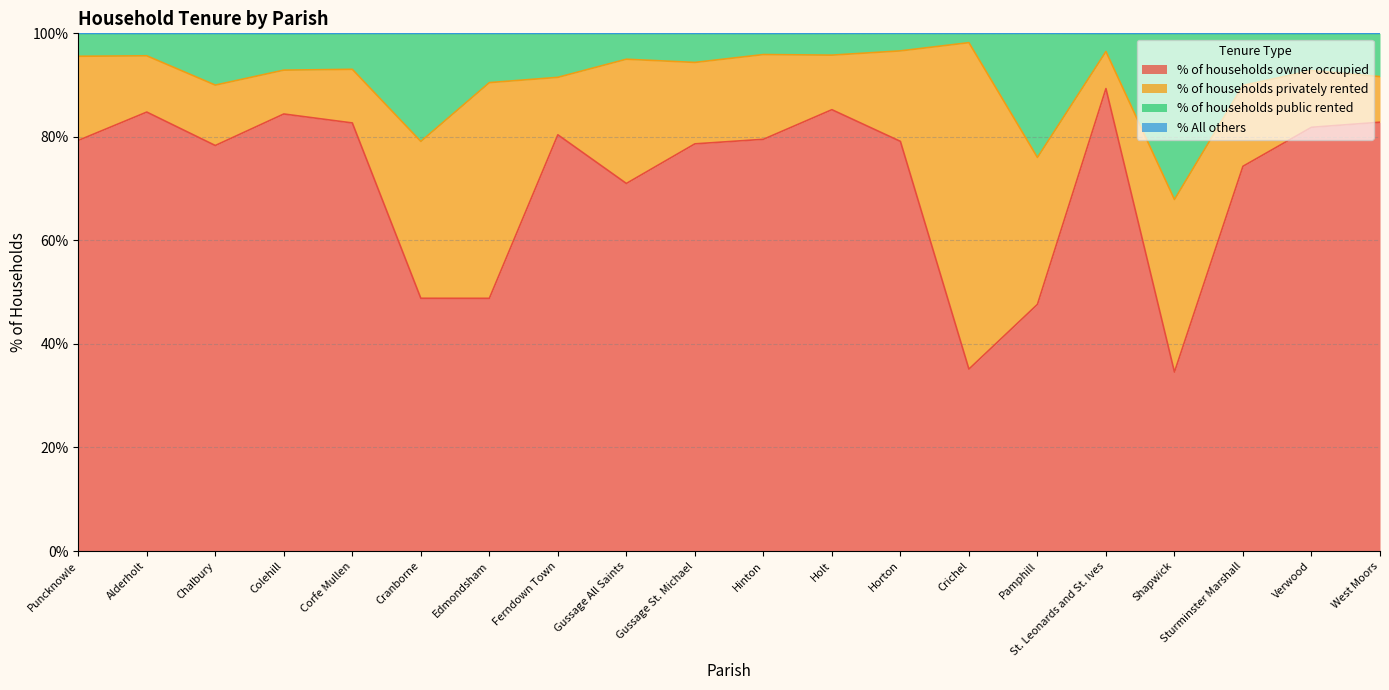

Which category has the highest value in the % of households owner occupied series?

St. Leonards and St. Ives